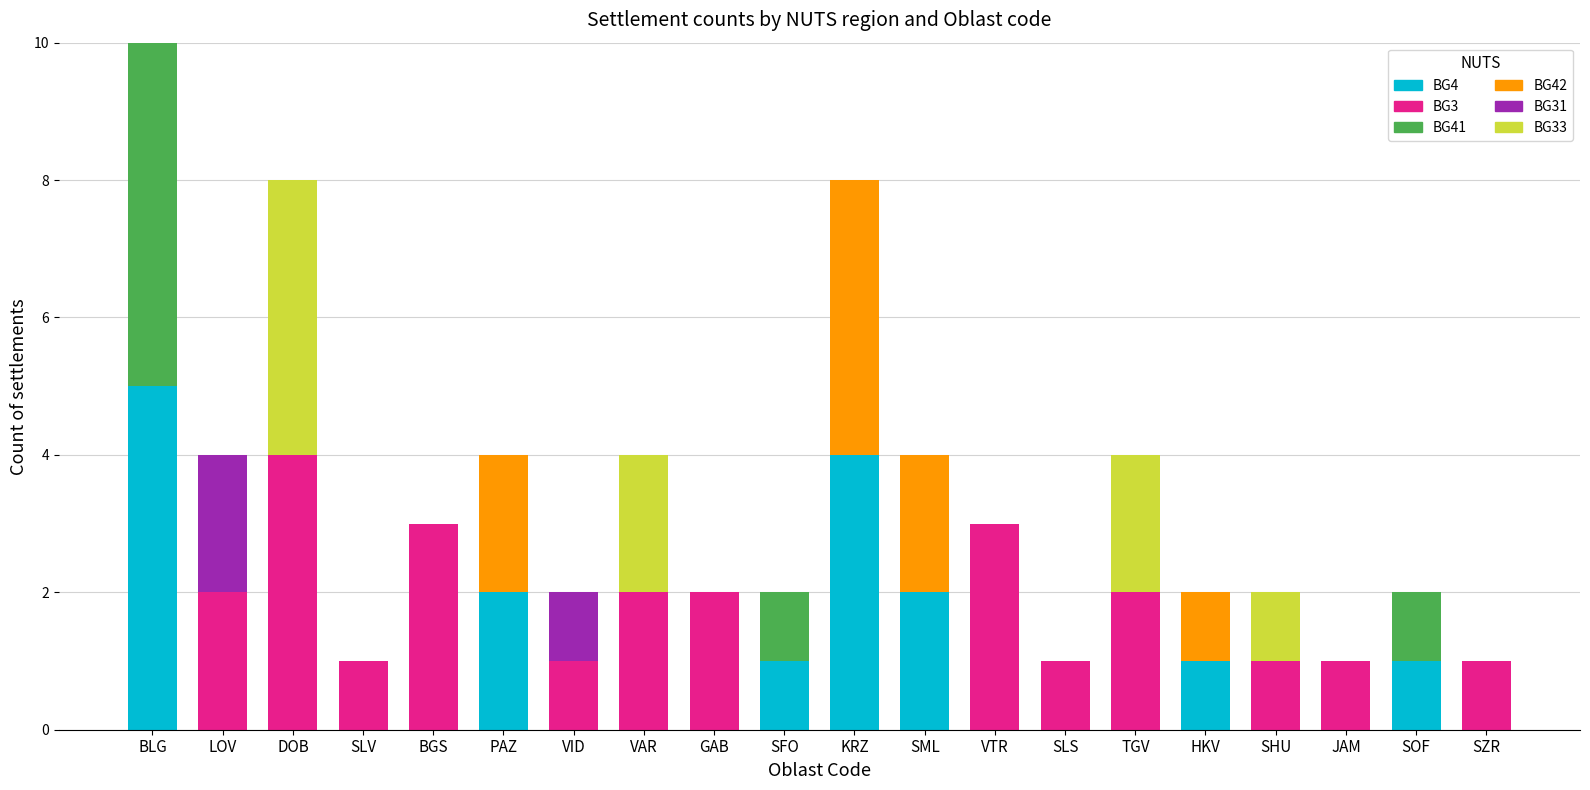

Count the number of categories in the chart.

20